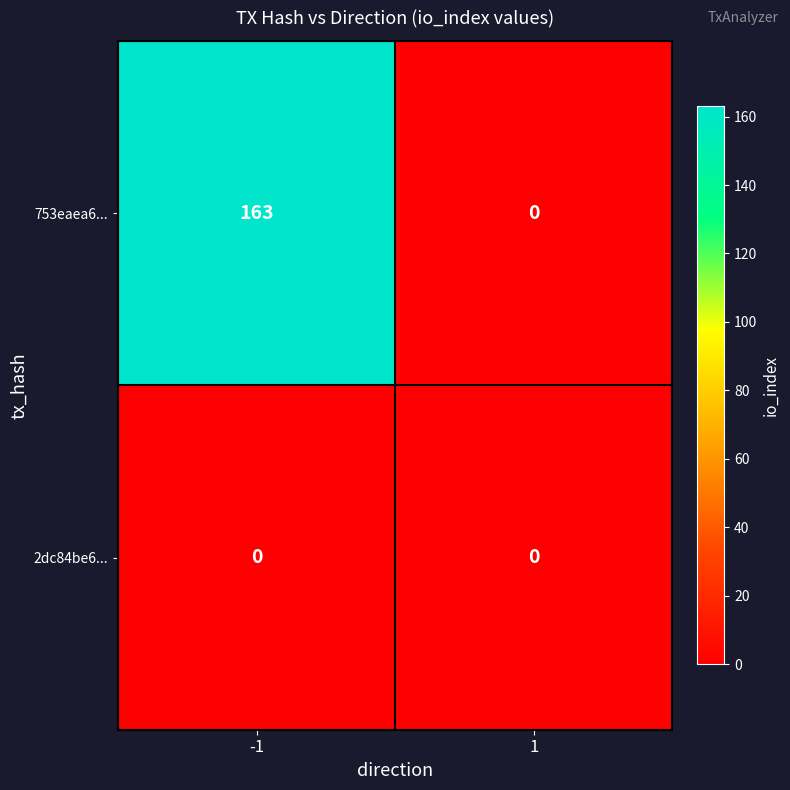

List the series in order of their peak value, highest first.

753eaea6..., 2dc84be6...